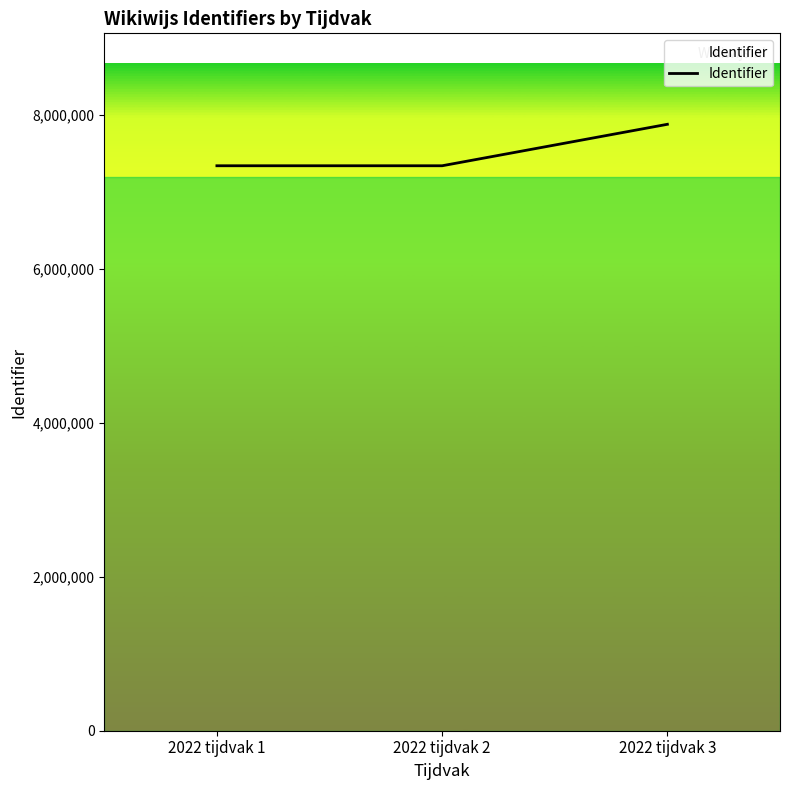

What is the ratio of the value at 2022 tijdvak 3 to the value at 2022 tijdvak 2?

1.1